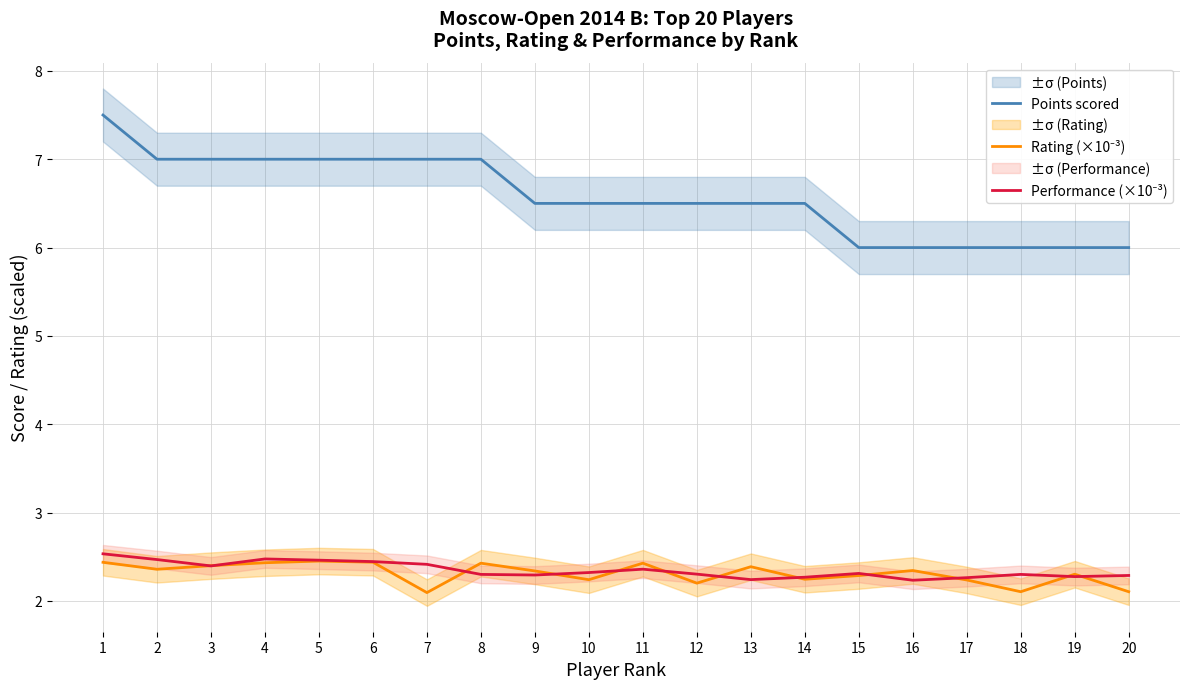

How many data points does each series have?

20